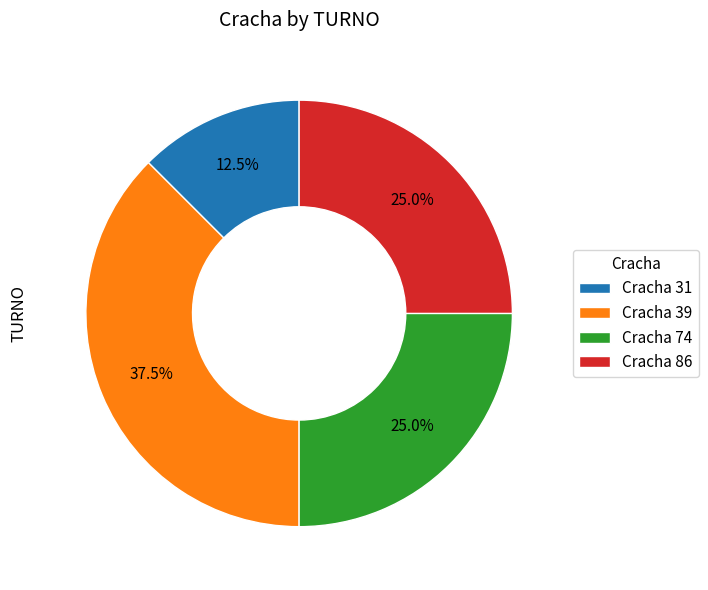

What is the smallest slice in the pie chart?

Cracha 31